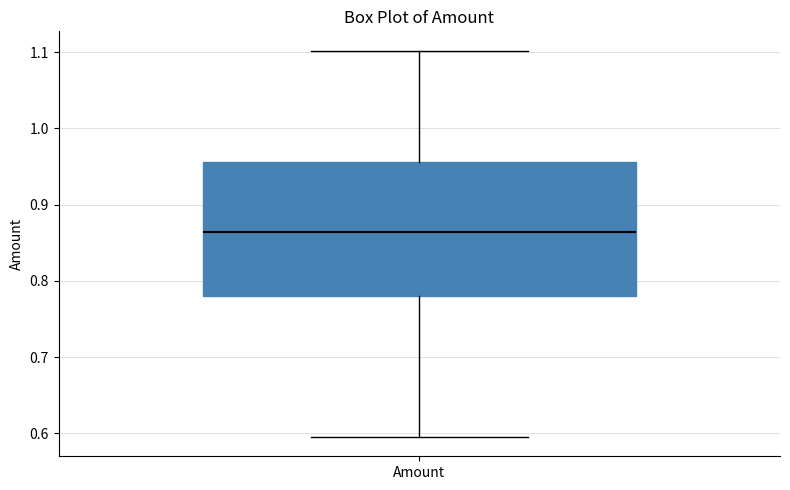

Transcribe this box plot: give where the median line is, the range the box spans, and where the two whiskers end, as read against the y-axis. The values are not printed on the chart, so give them approximately, as read against the axis.

median 0.86, box 0.78 to 0.96, whiskers 0.60 to 1.10